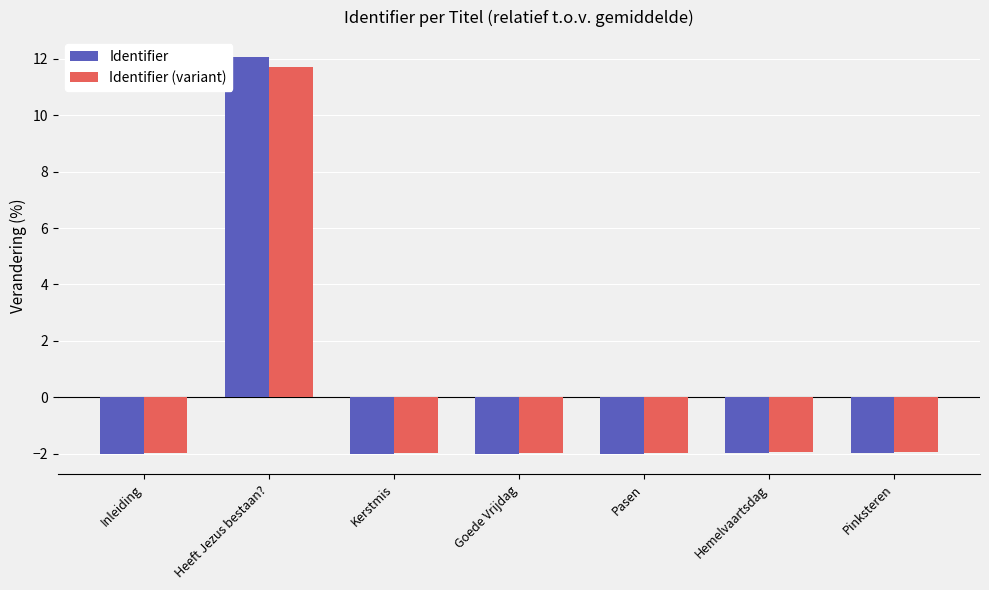

Which series has the widest spread of values?

Identifier